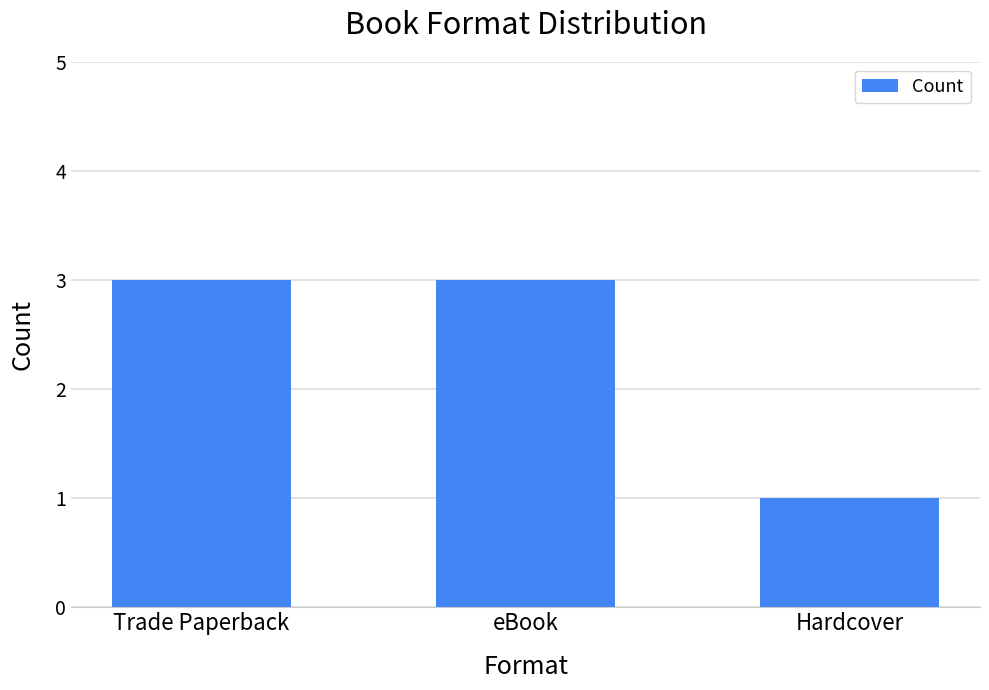

The chart shows a value of 4 at Trade Paperback. True or false?

False